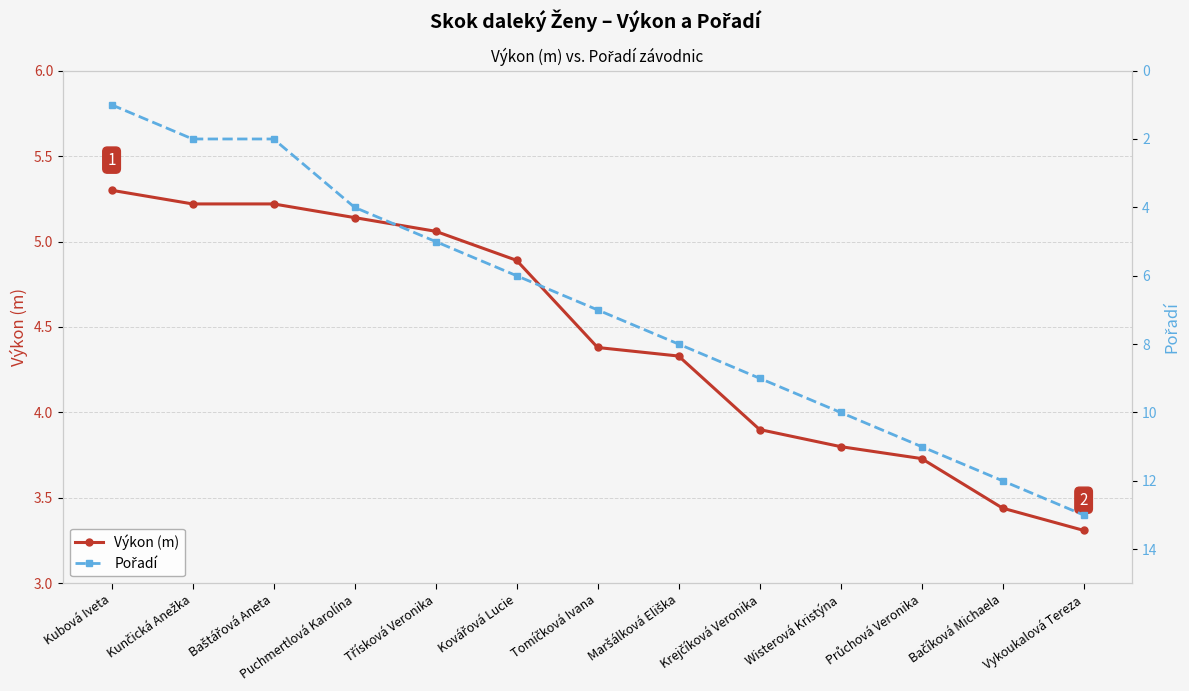

What is the spread (max minus min) of values at Průchová Veronika?

7.3